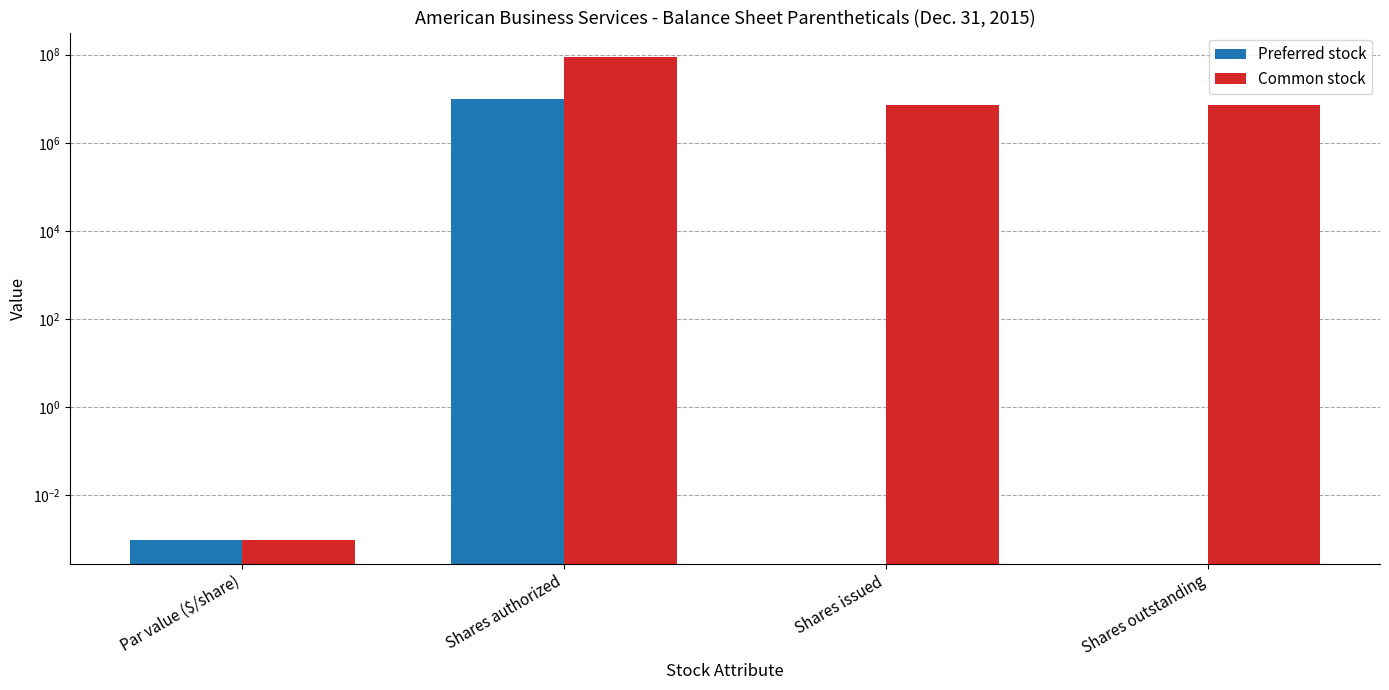

What is the sum of the Common stock values at Shares issued and Shares authorized?

97030000.0